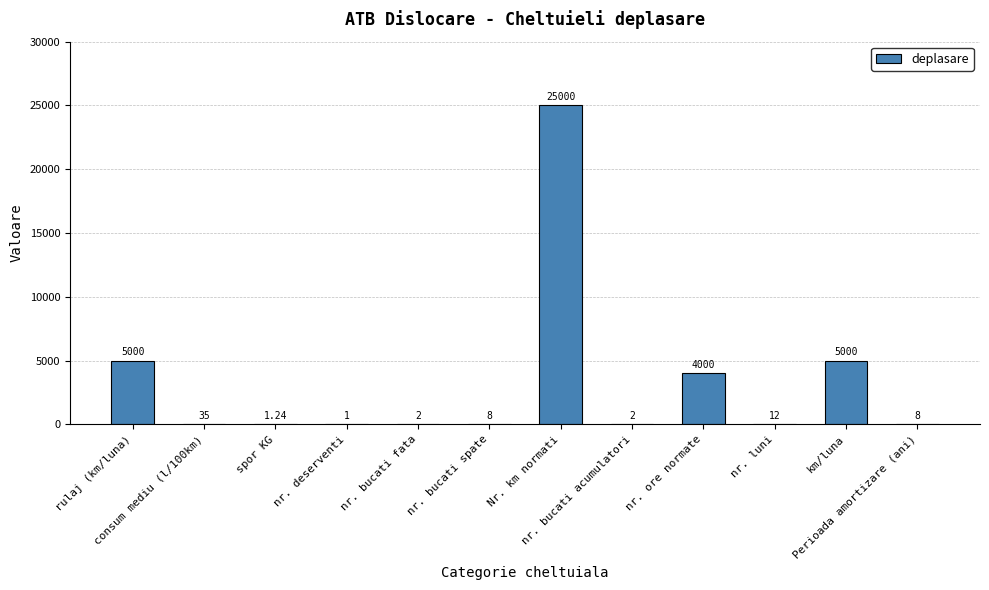

How many distinct data groups are displayed?

1